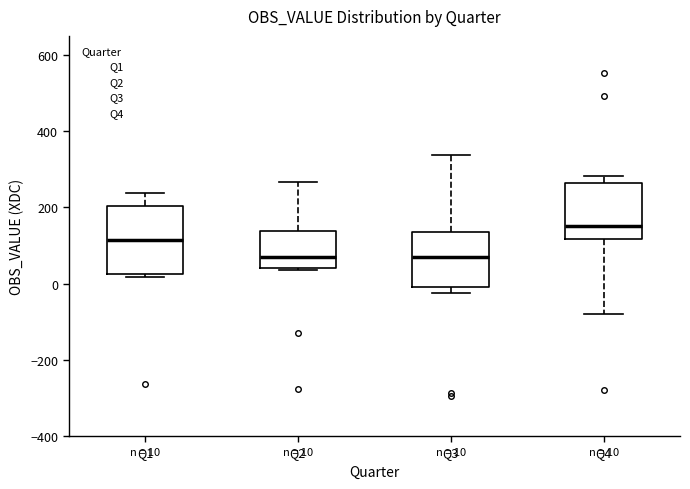

Comparing the boxes themselves (not the whiskers), which one is the tallest?

Q1